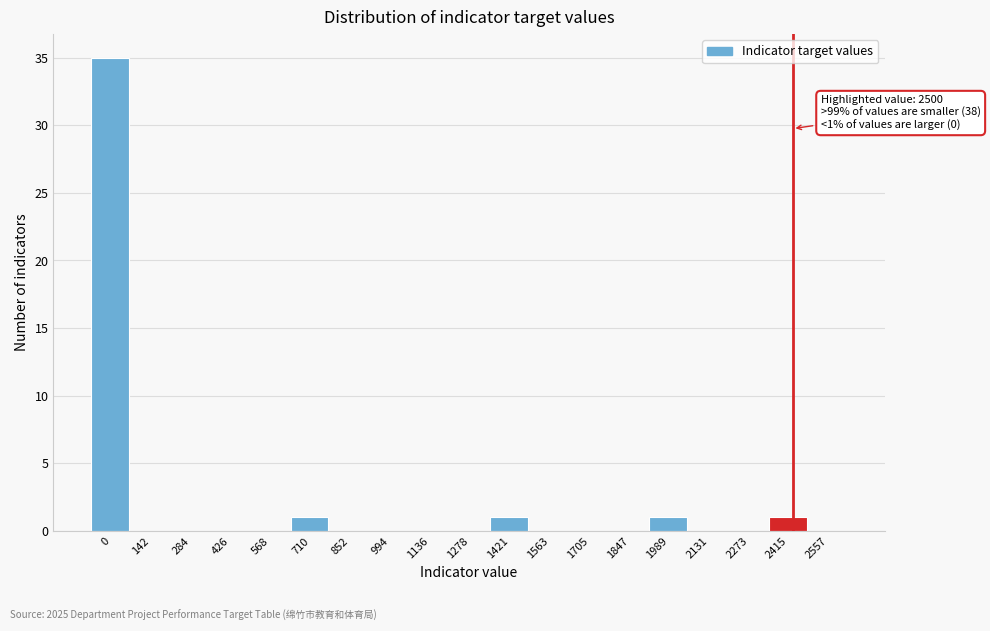

Reading right to left, what are all the values shown in this chart?

2557=0	2415=1	2273=0	2131=0	1989=1	1847=0	1705=0	1563=0	1421=1	1278=0	1136=0	994=0	852=0	710=1	568=0	426=0	284=0	142=0	0=35